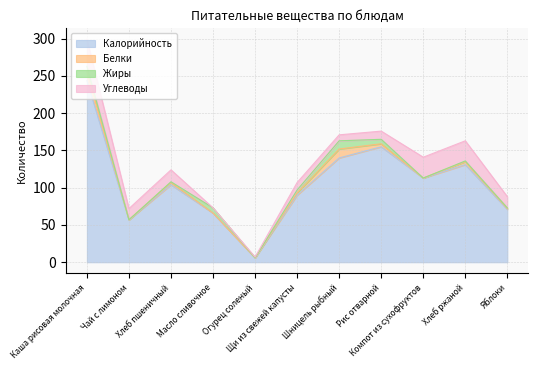

The value of Жиры at Хлеб ржаной is 1. True or false?

True